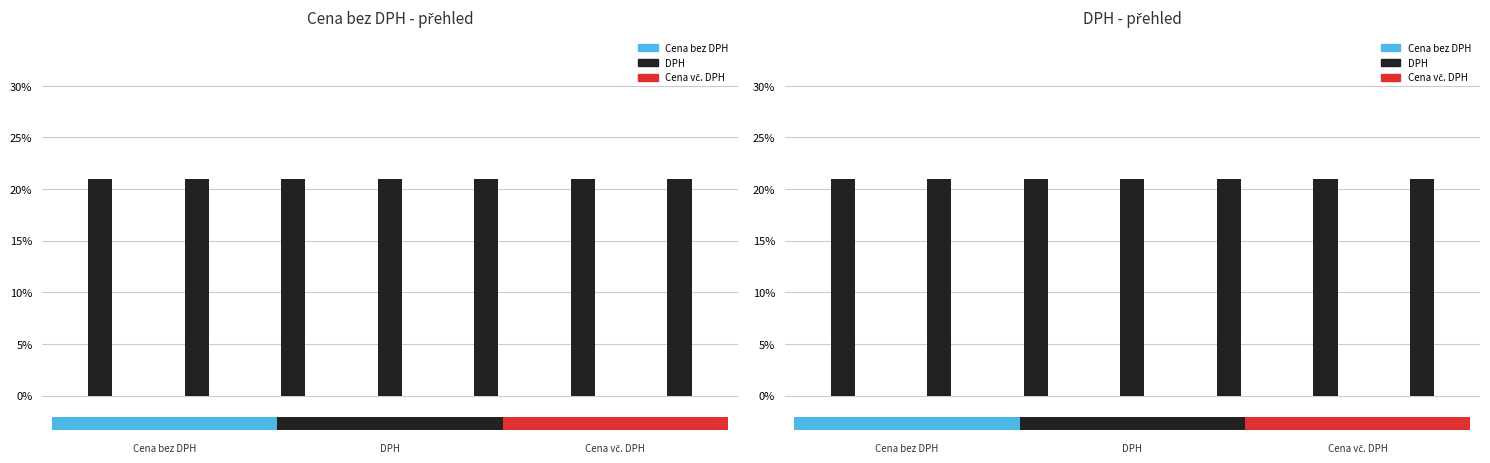

Rank the series at A from highest to lowest value.

DPH, Cena bez DPH, Cena vč. DPH